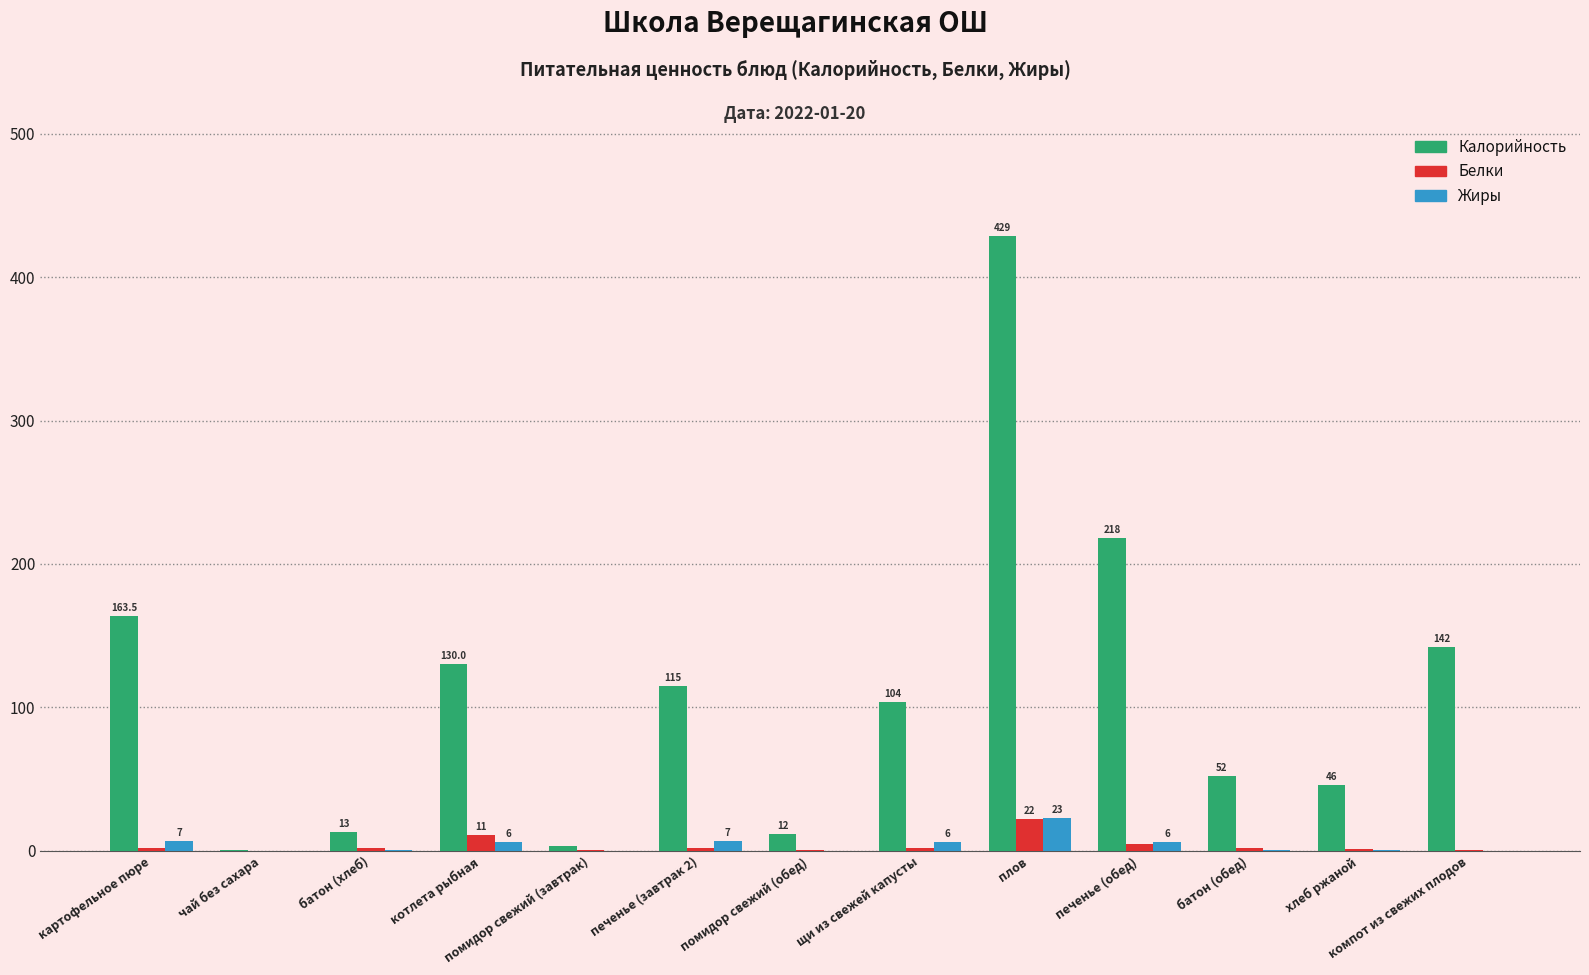

Where is Калорийность nearest to the value 214?

печенье (обед)